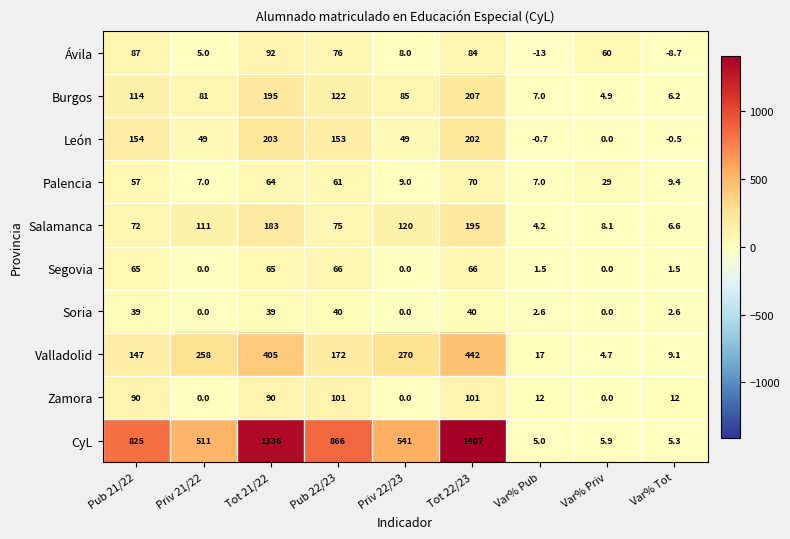

The Salamanca series shows 8.1 at Var% Priv. True or false?

True